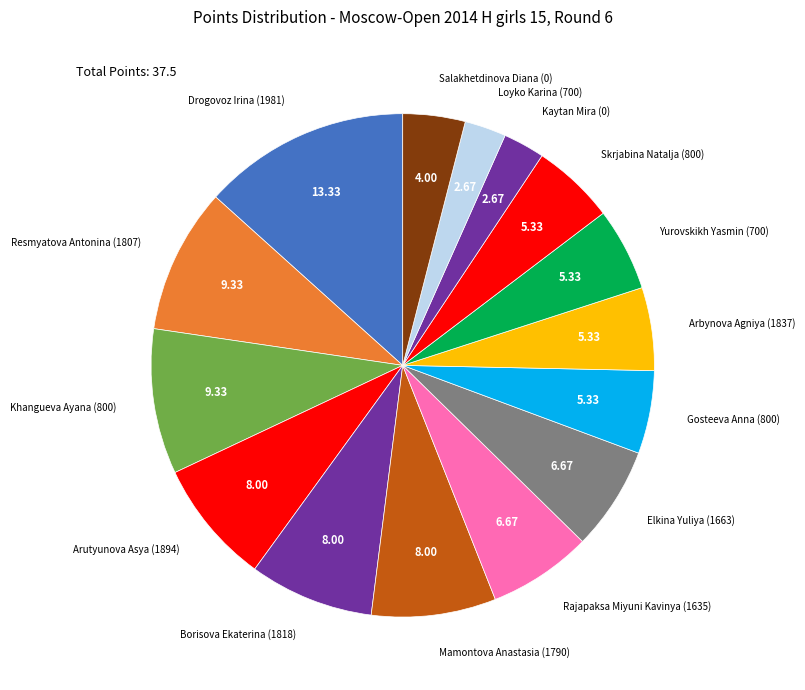

Do Yurovskikh Yasmin (700) and Arbynova Agniya (1837) together represent more than half of the pie?

No